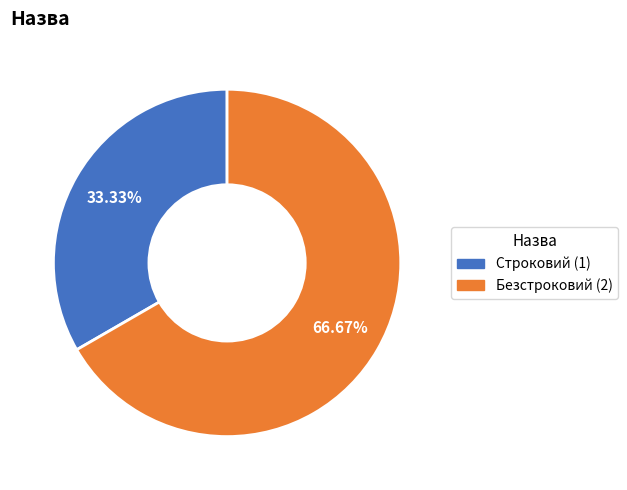

To the nearest percent, what is the difference between the largest and smallest slice percentages?

33%